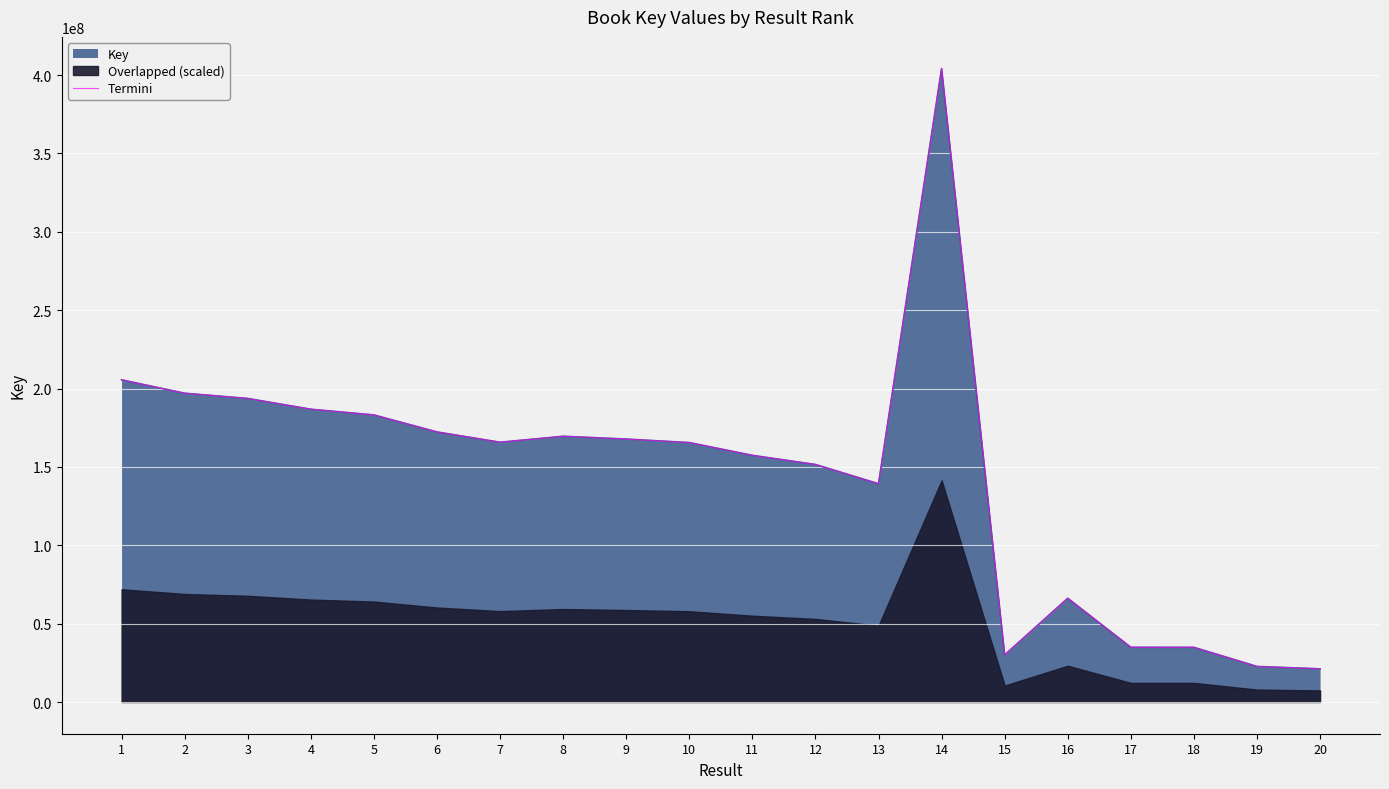

Does the chart display data point markers on the line(s)?

No